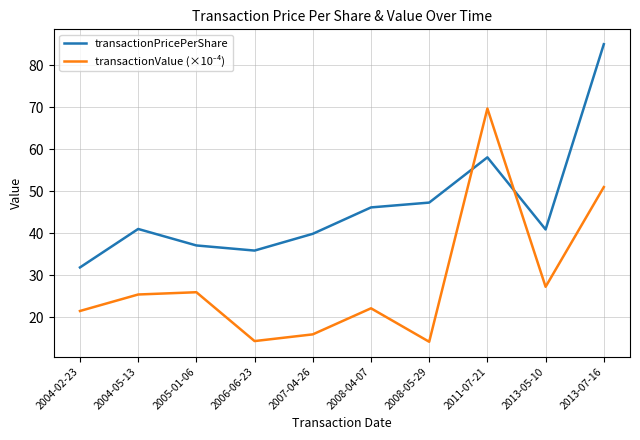

What position from the left is 2008-04-07?

6